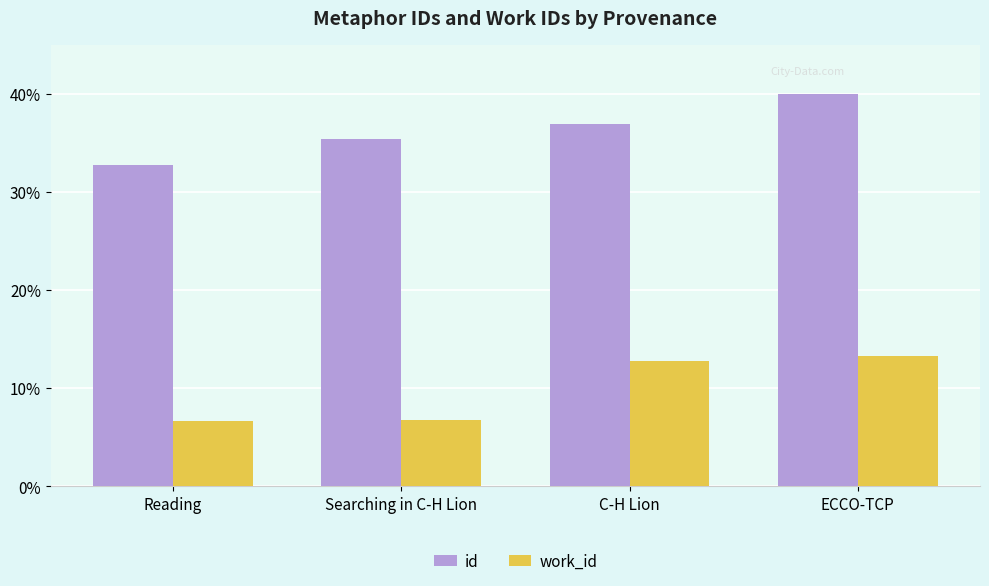

Rank the series by their maximum value, from lowest to highest.

work_id, id